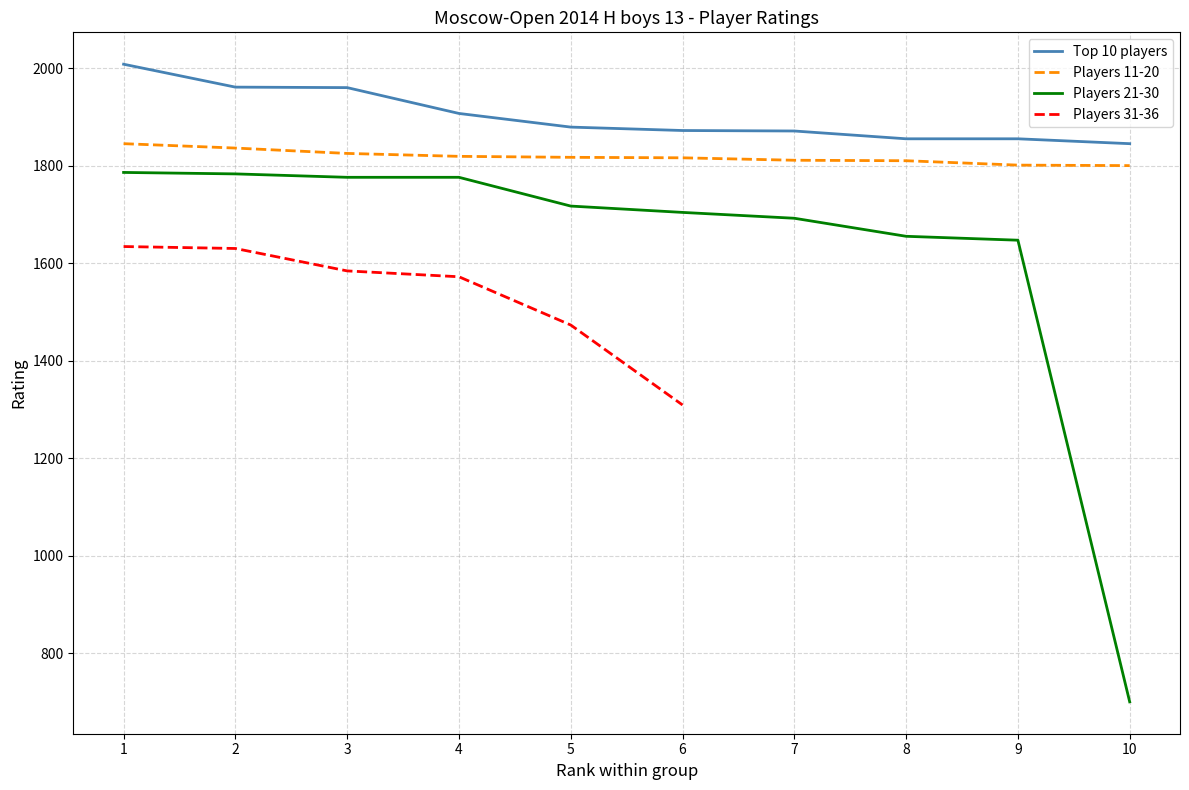

What is the total value across all series at 2?

5580